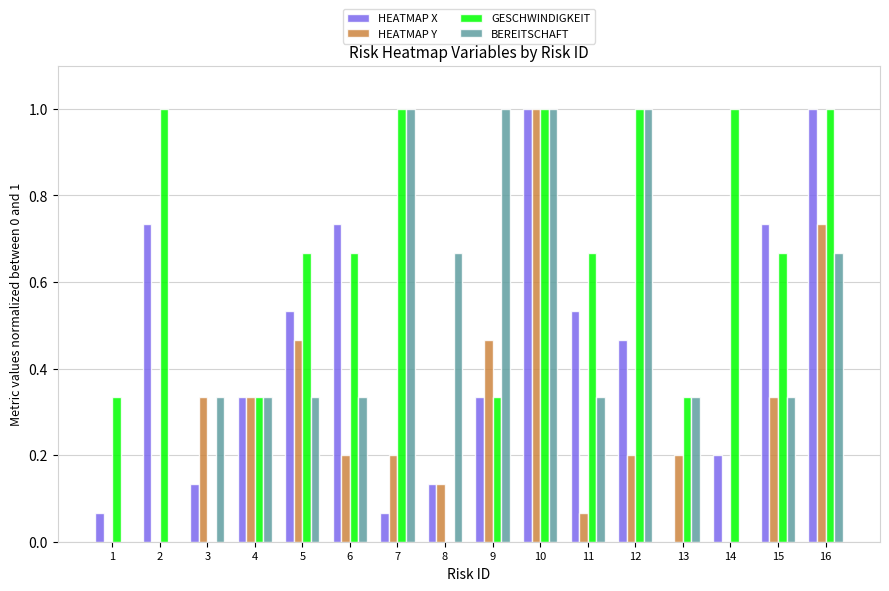

Which series has the largest total across all categories?

GESCHWINDIGKEIT